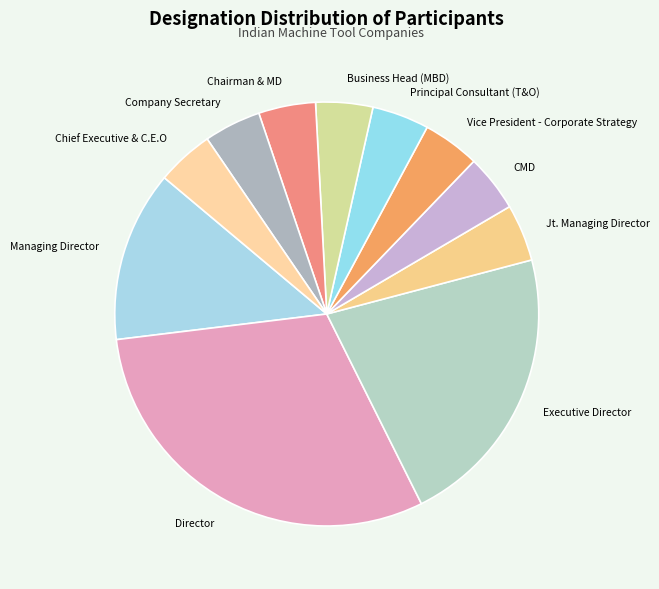

Which category has the biggest portion of the pie?

Director